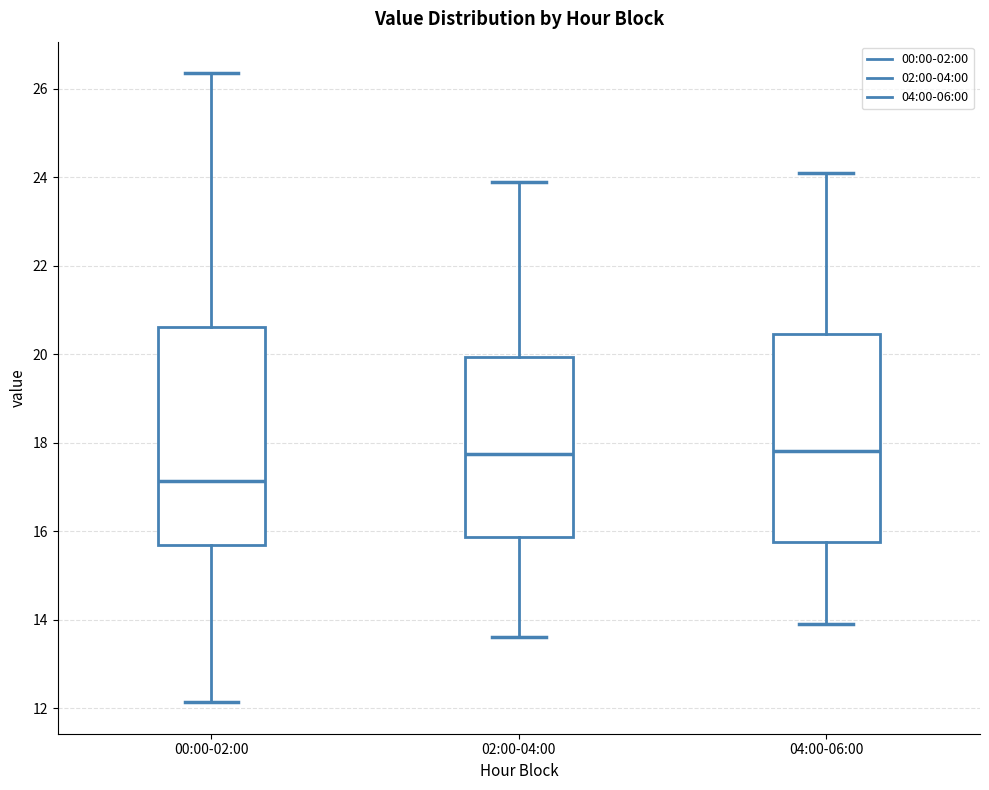

Reading left to right, transcribe this box plot: for each box, give where its median line is, the range the box spans, and where its two whiskers end, as read against the y-axis. The values are not printed on the chart, so give them approximately, as read against the axis.

00:00-02:00: median 17.2, box 15.6 to 20.6, whiskers 12.2 to 26.4
02:00-04:00: median 17.8, box 15.8 to 20.0, whiskers 13.6 to 24.0
04:00-06:00: median 17.8, box 15.8 to 20.4, whiskers 14.0 to 24.2